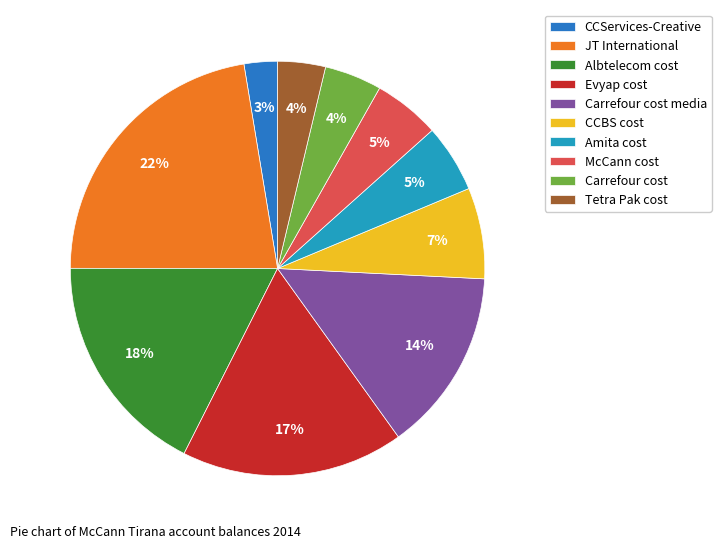

Do Carrefour cost and CCServices-Creative together represent more than half of the pie?

No